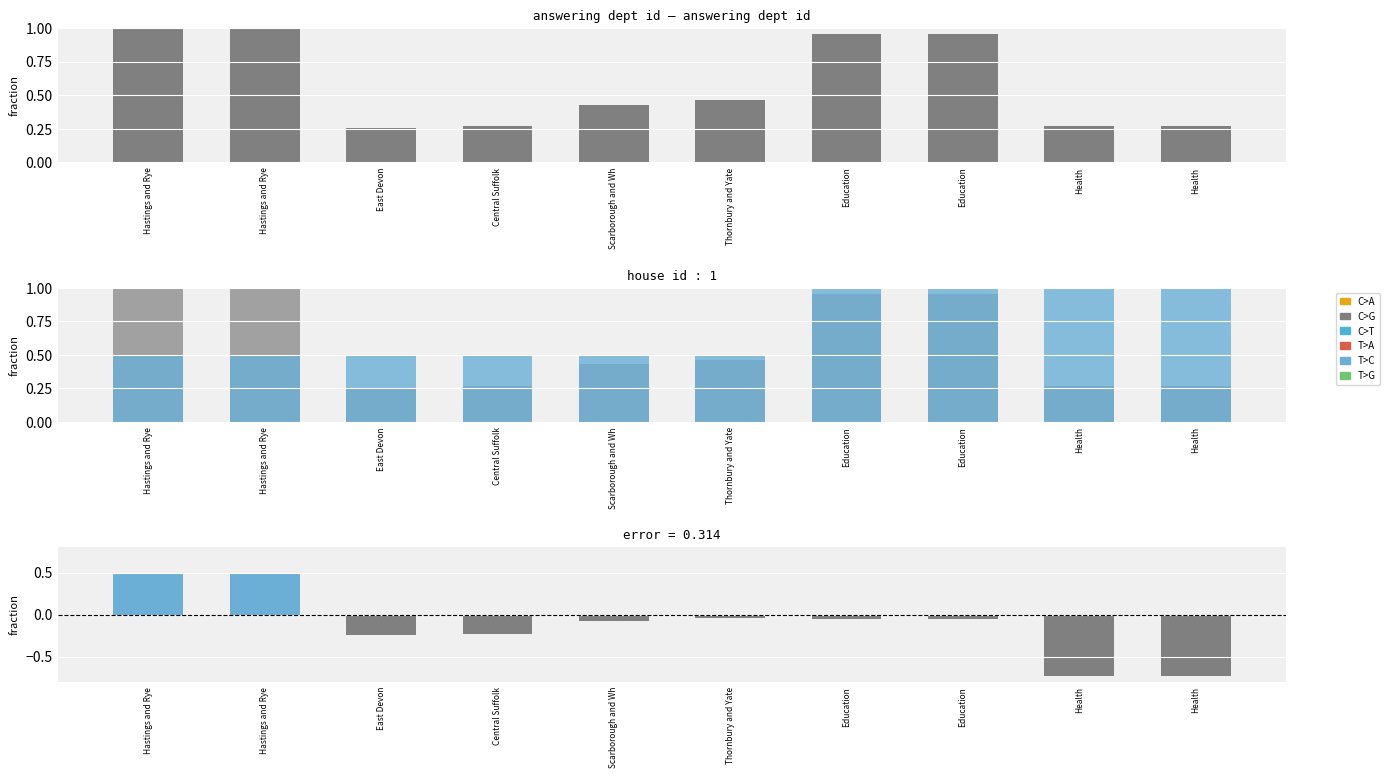

The value of C>G at Scarborough and Wh is 0.5. True or false?

True